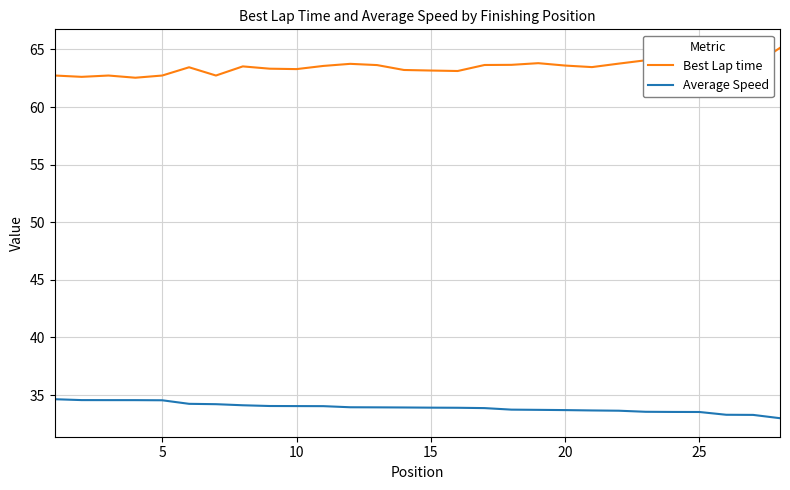

What is the difference between the maximum and minimum values in the Best Lap time series?

2.6